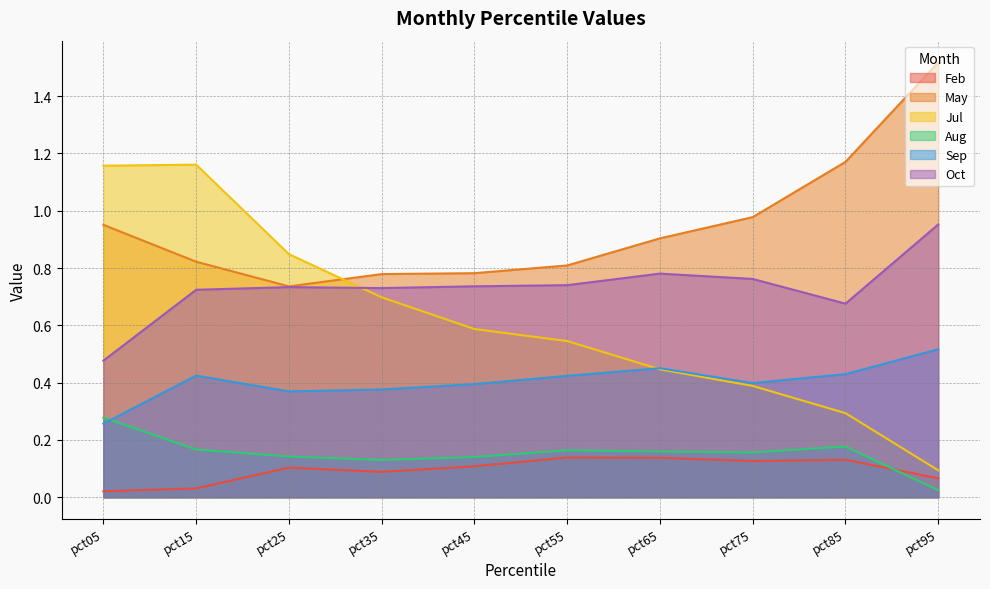

True or false: Sep and May intersect in this chart.

False